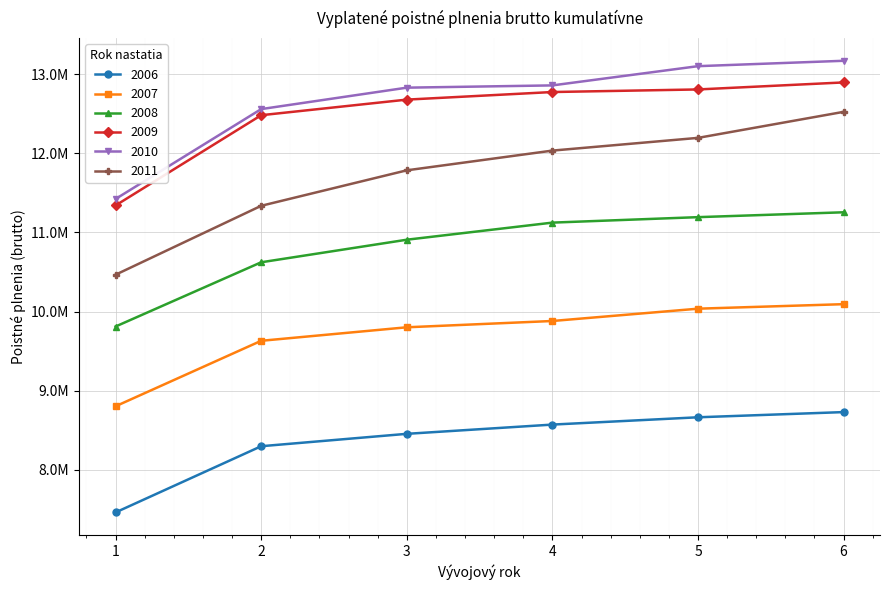

What is the spread (max minus min) of values at 5?

4442110